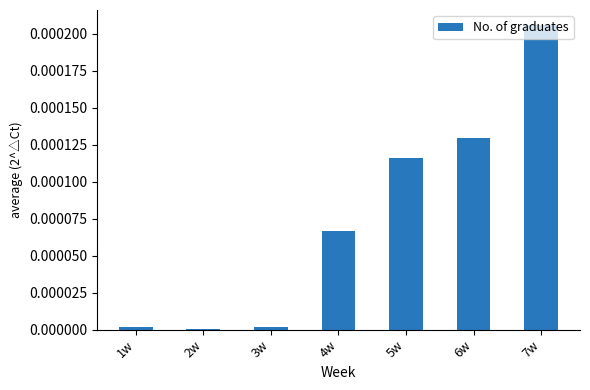

The chart shows a value of 0.0 at 2w. True or false?

True